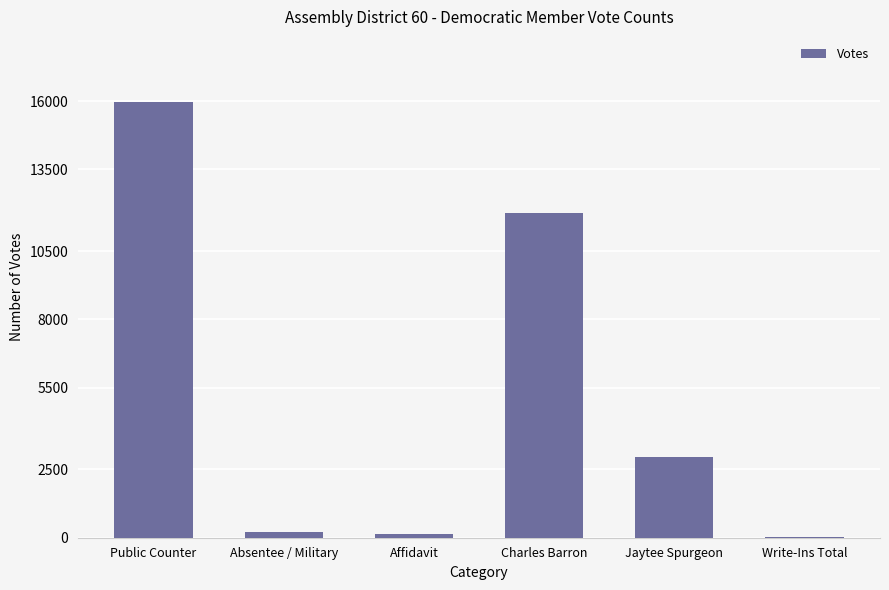

Which has a higher value, Jaytee Spurgeon or Write-Ins Total?

Jaytee Spurgeon